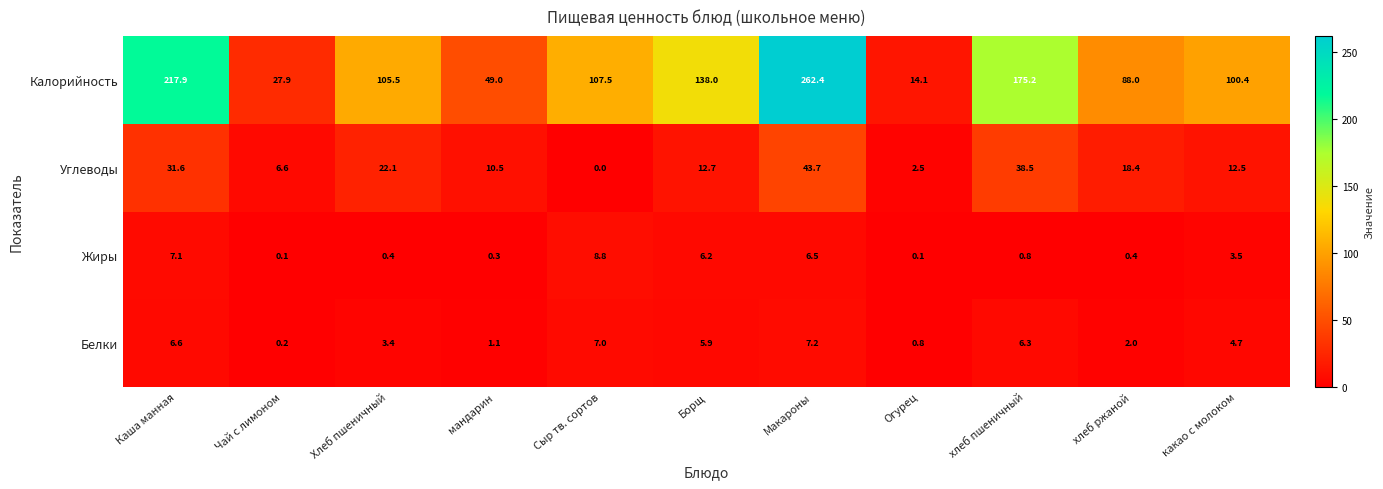

Is it true that Белки equals 4.7 at какао с молоком?

True